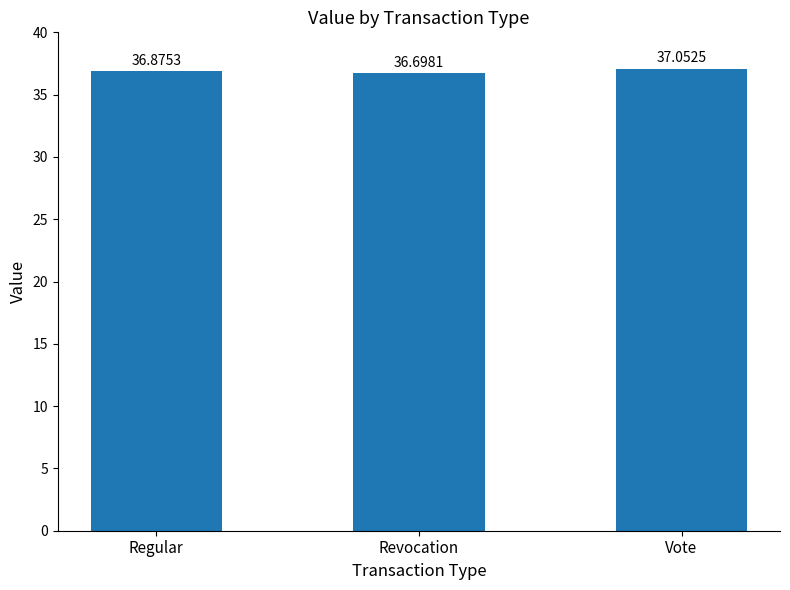

How many values are between 36 and 37?

2